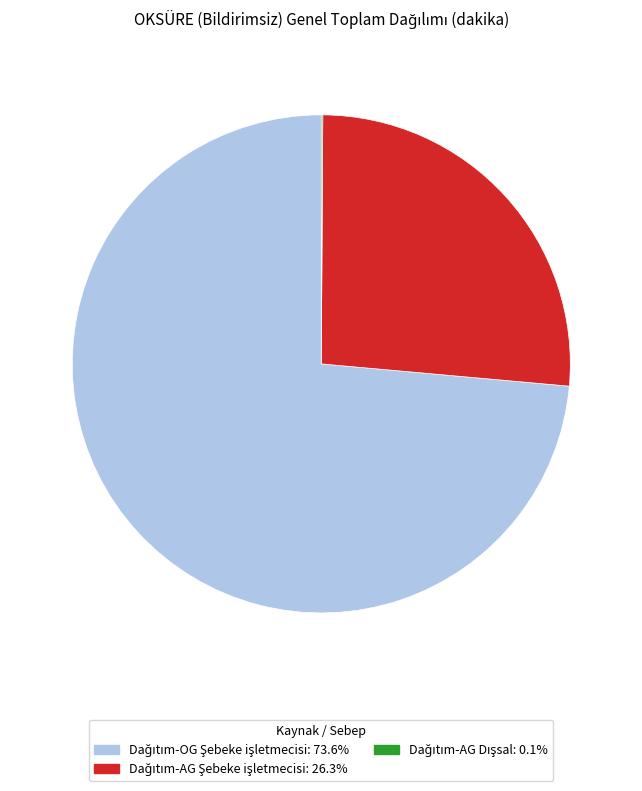

Is there a majority slice in this chart?

Yes